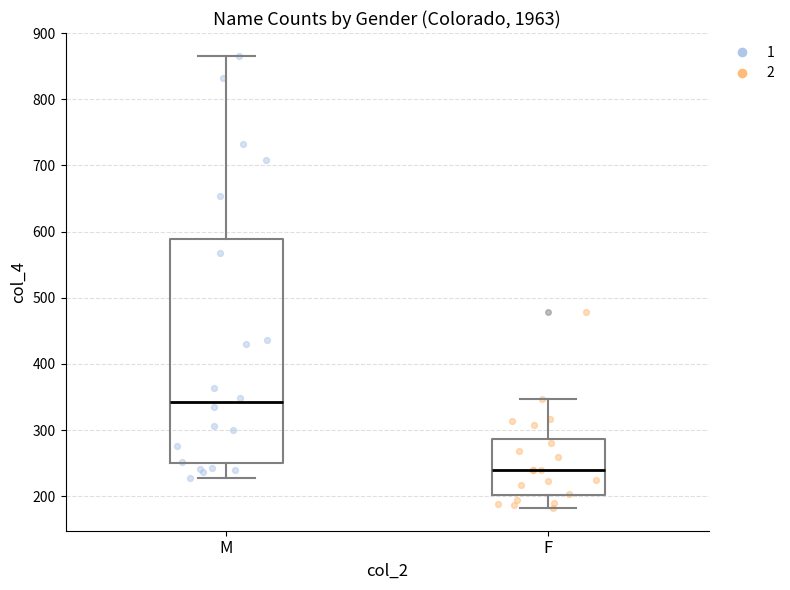

Where does the lower whisker of the box for F end on the y-axis? The values are not printed on the chart, so give them approximately, as read against the axis.

180